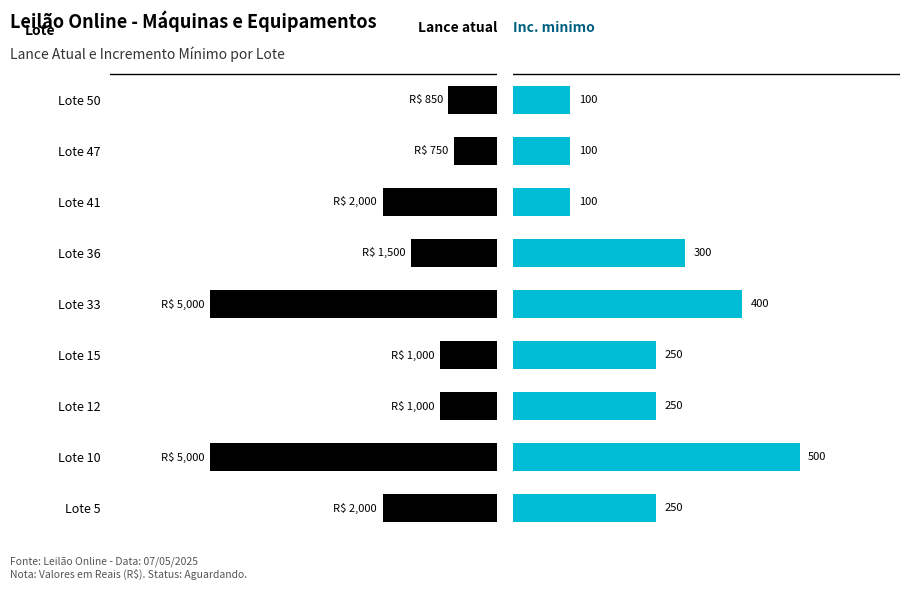

Rank the series by their average value, from lowest to highest.

Inc. minimo, Lance atual